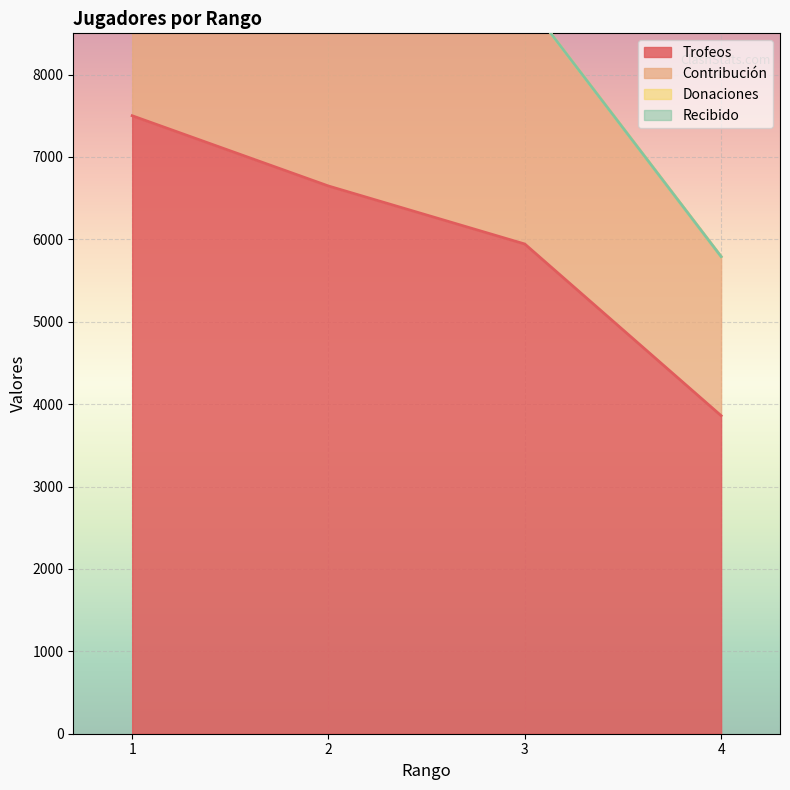

What is the highest value of the Trofeos series?

7500